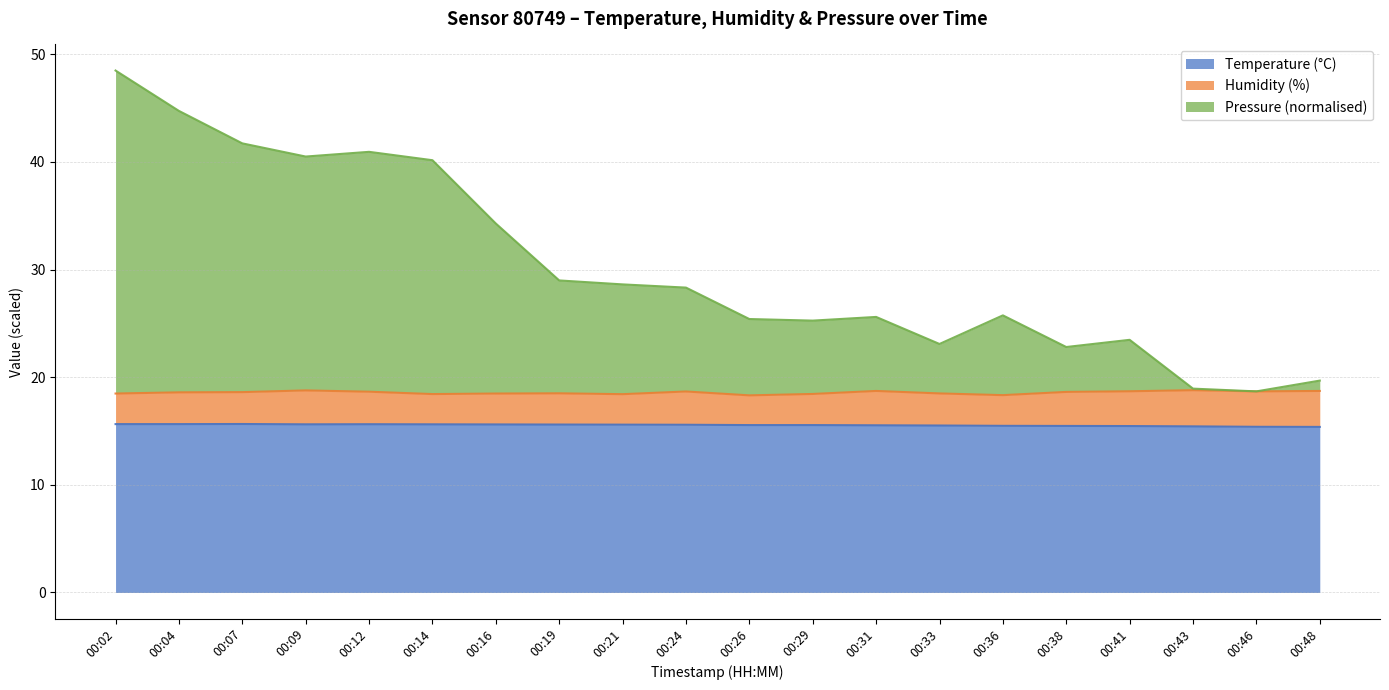

True or false: temperature and pressure_norm cross at least once.

False